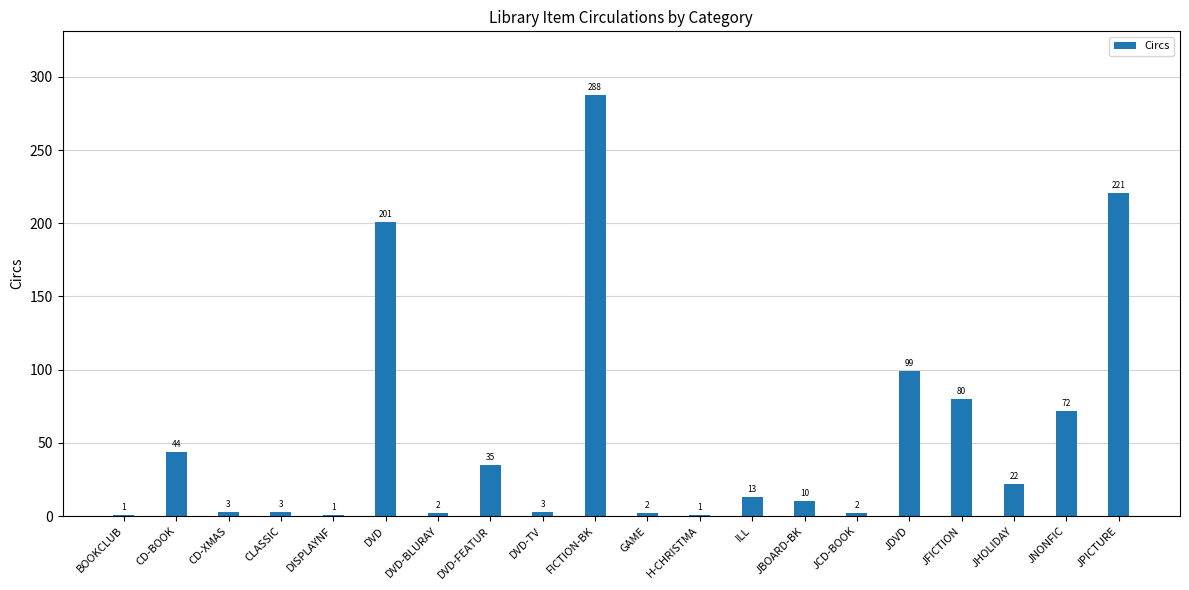

What is the difference between the second highest and minimum values?

220